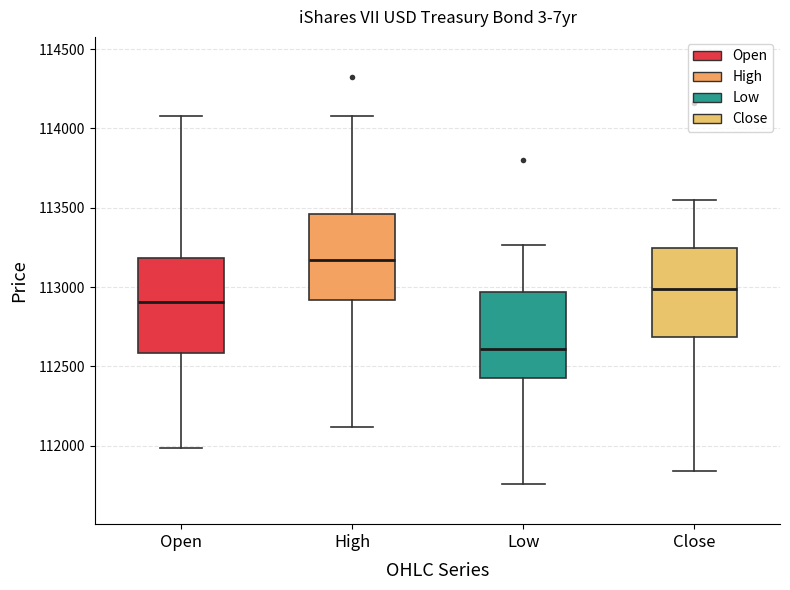

Which box has the highest median line?

High